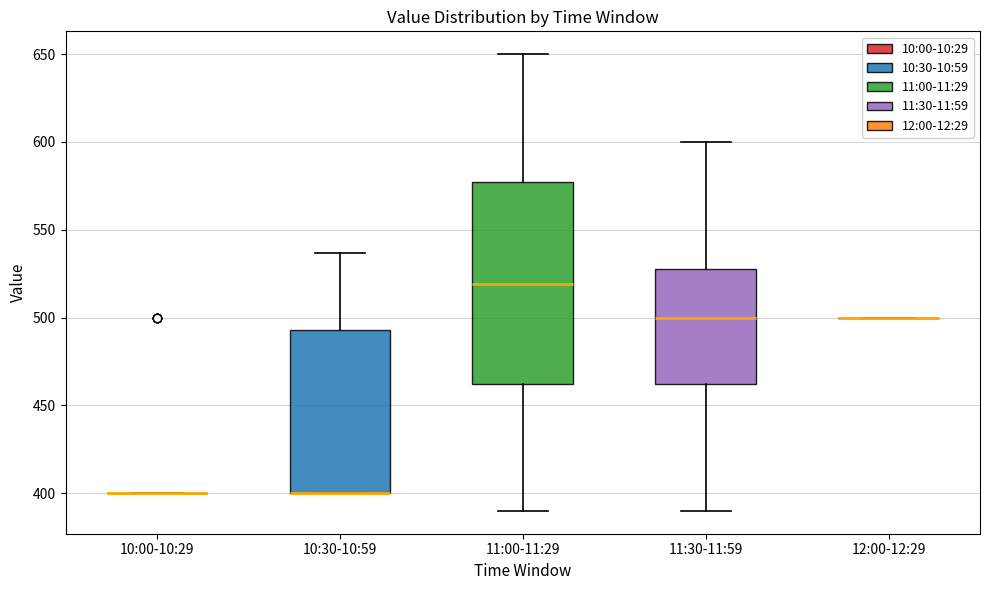

Comparing the boxes themselves (not the whiskers), which one is the tallest?

11:00-11:29